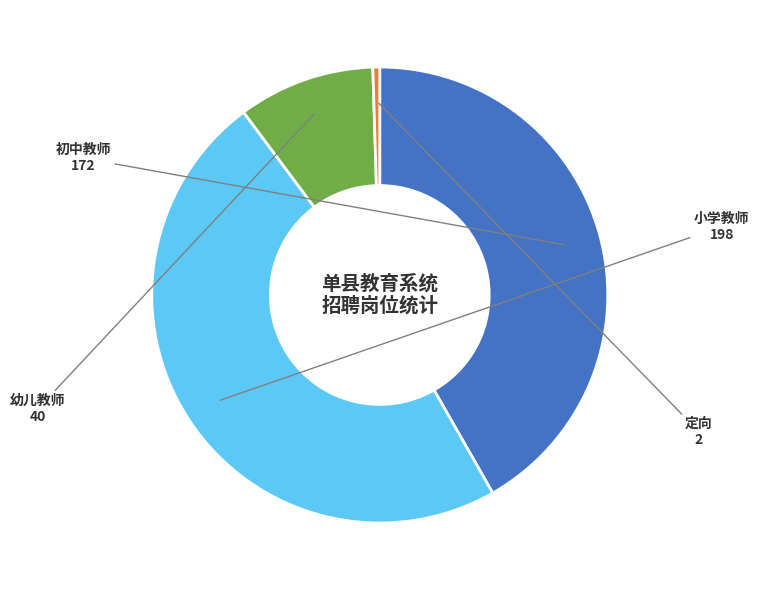

Is there any slice that represents more than half of the pie?

No